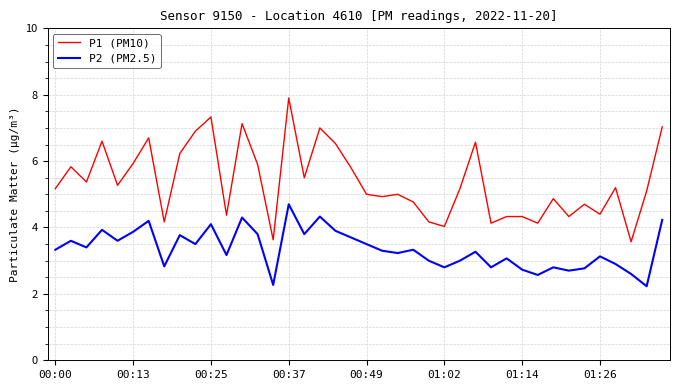

Rank the series by their average value, from highest to lowest.

P1 (PM10), P2 (PM2.5)